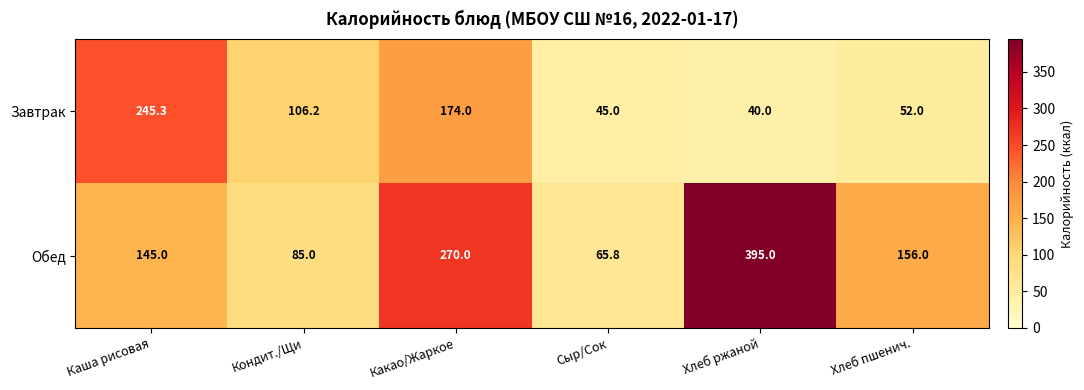

Count the number of categories in the chart.

6